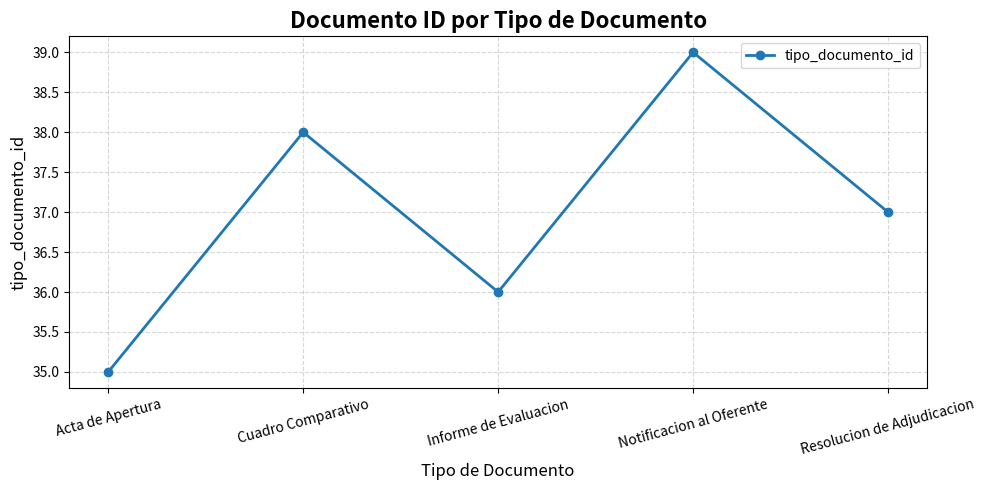

Which has a higher value, Resolucion de Adjudicacion or Informe de Evaluacion?

Resolucion de Adjudicacion